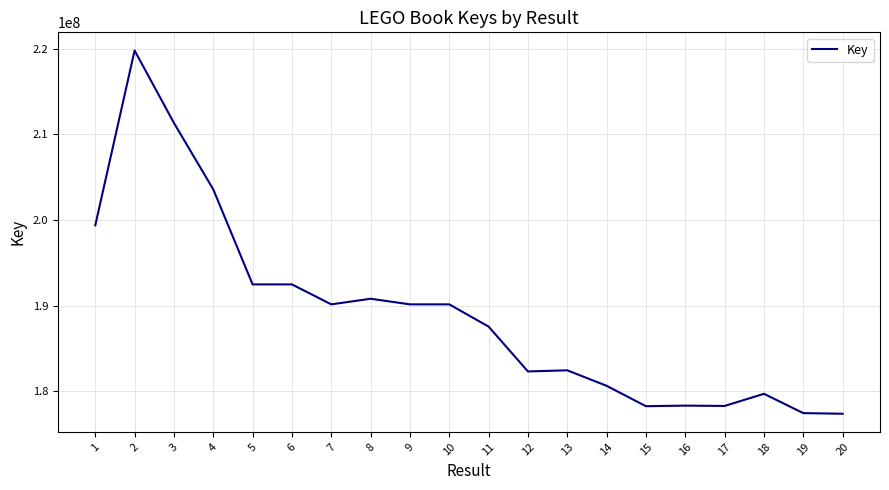

Where is the data nearest to the value 198573915?

1